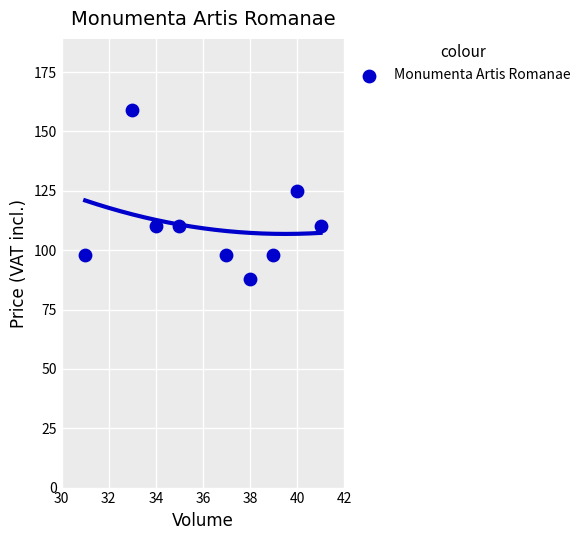

What is the range of X values (max minus min)?

10